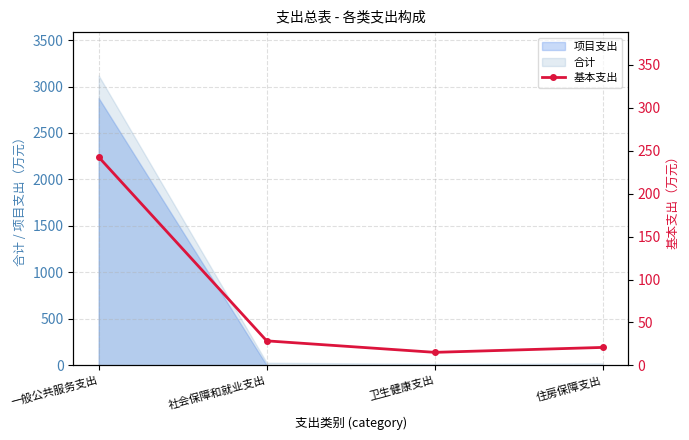

What is the difference between the maximum and minimum values?

227.5